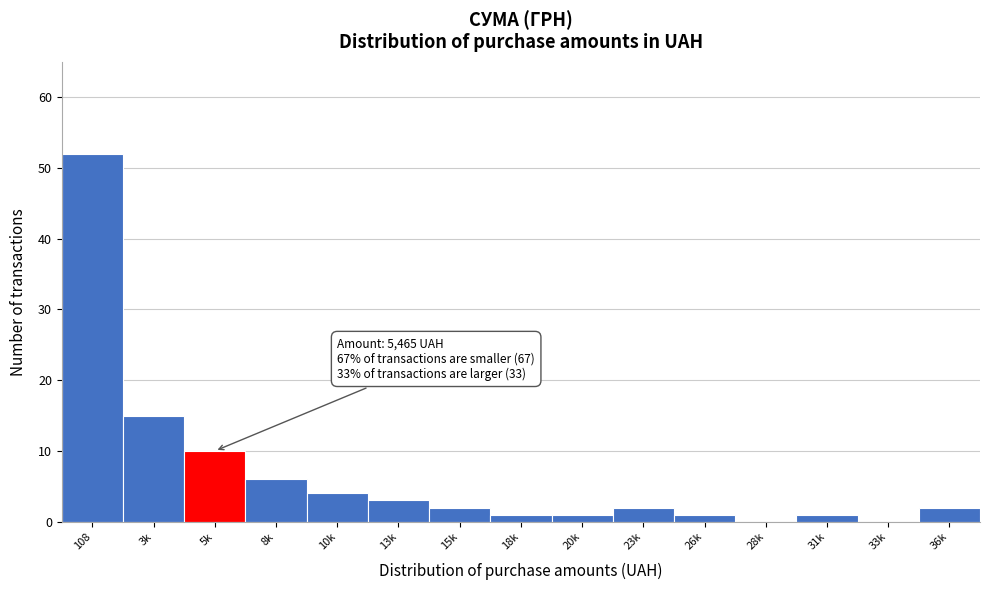

Reading left to right, extract all data points from this chart.

108=52	3k=15	5k=10	8k=6	10k=4	13k=3	15k=2	18k=1	20k=1	23k=2	26k=1	28k=0	31k=1	33k=0	36k=2